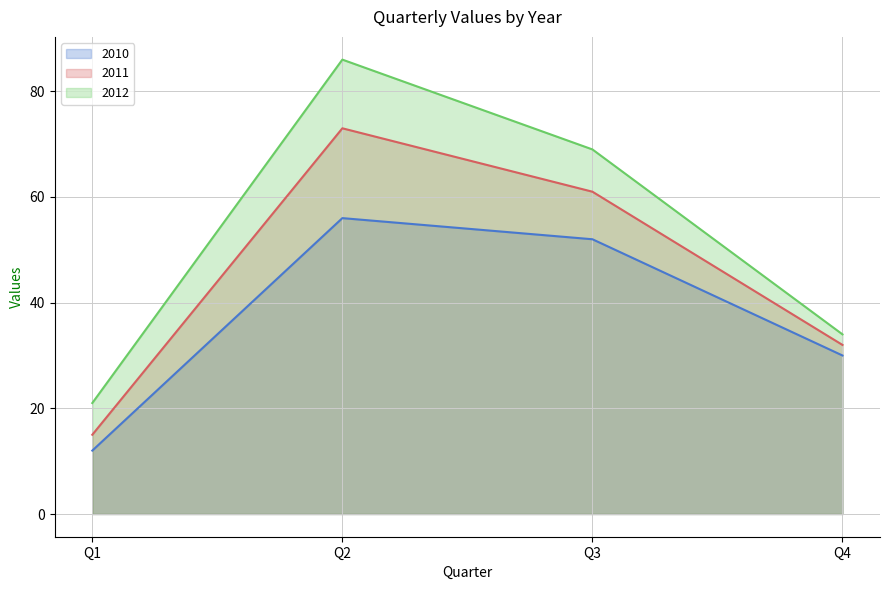

What is the approximate value of 2010 at Q1?

12